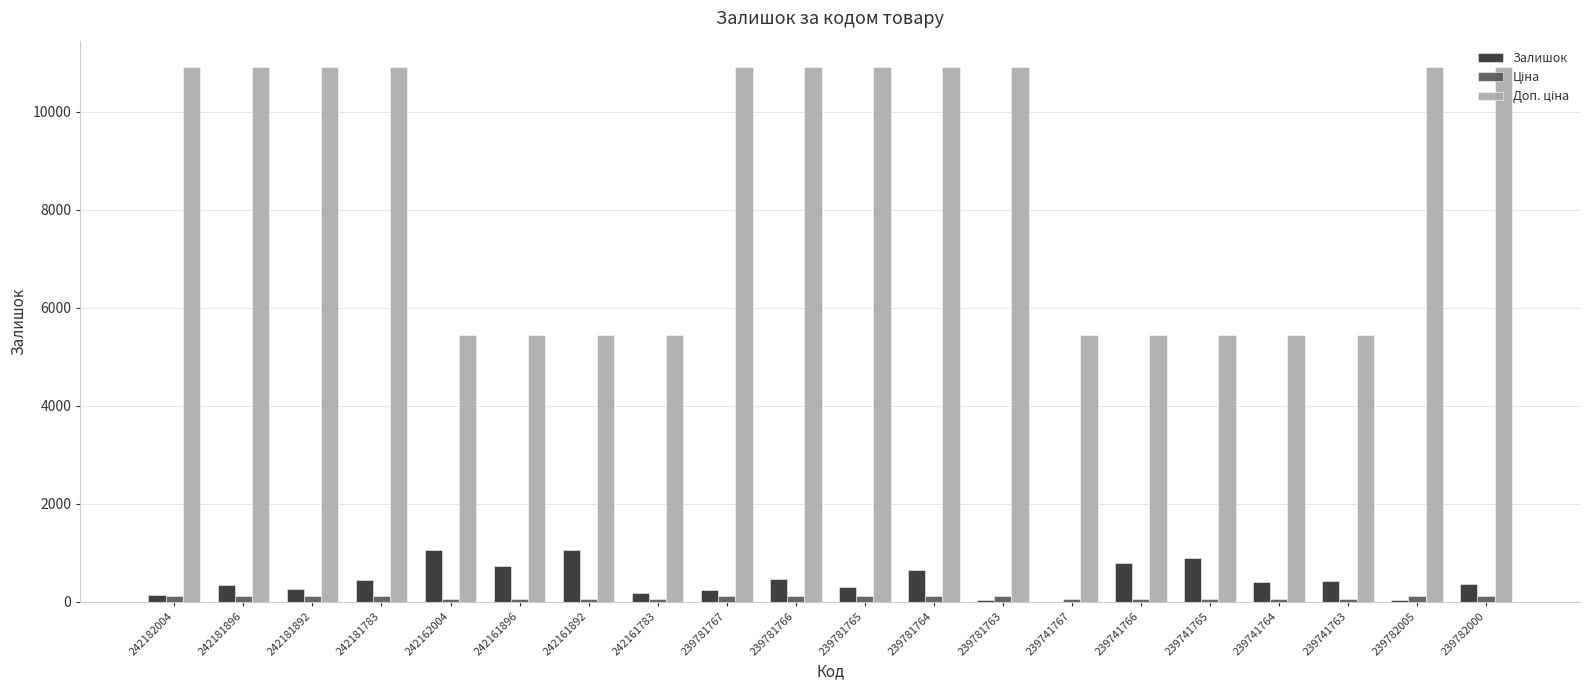

Count the number of categories in the chart.

20